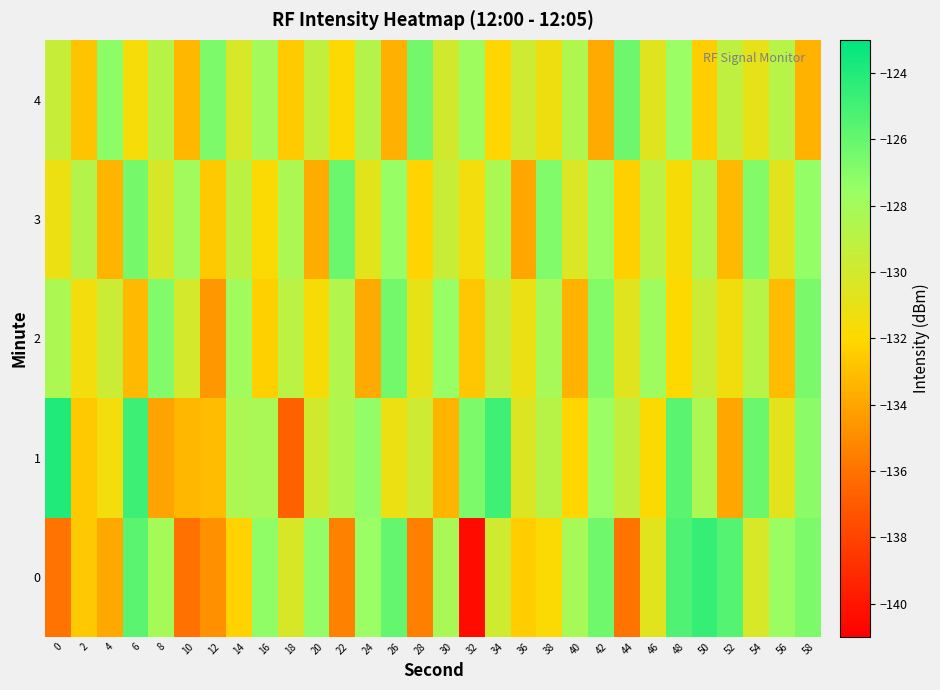

Which series has the largest total across all categories?

1